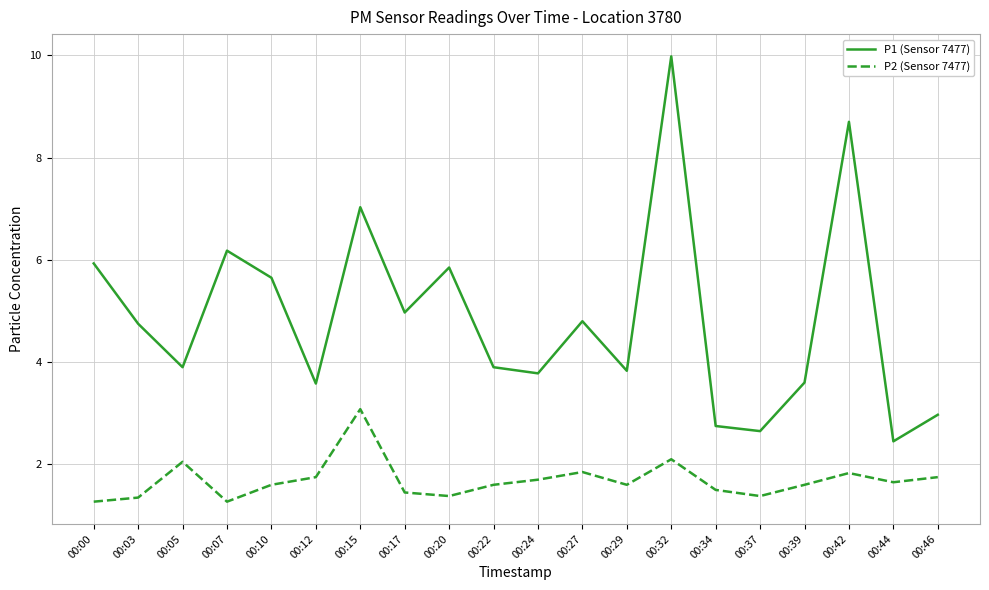

What is the average value of the P1 (Sensor 7477) series?

4.9